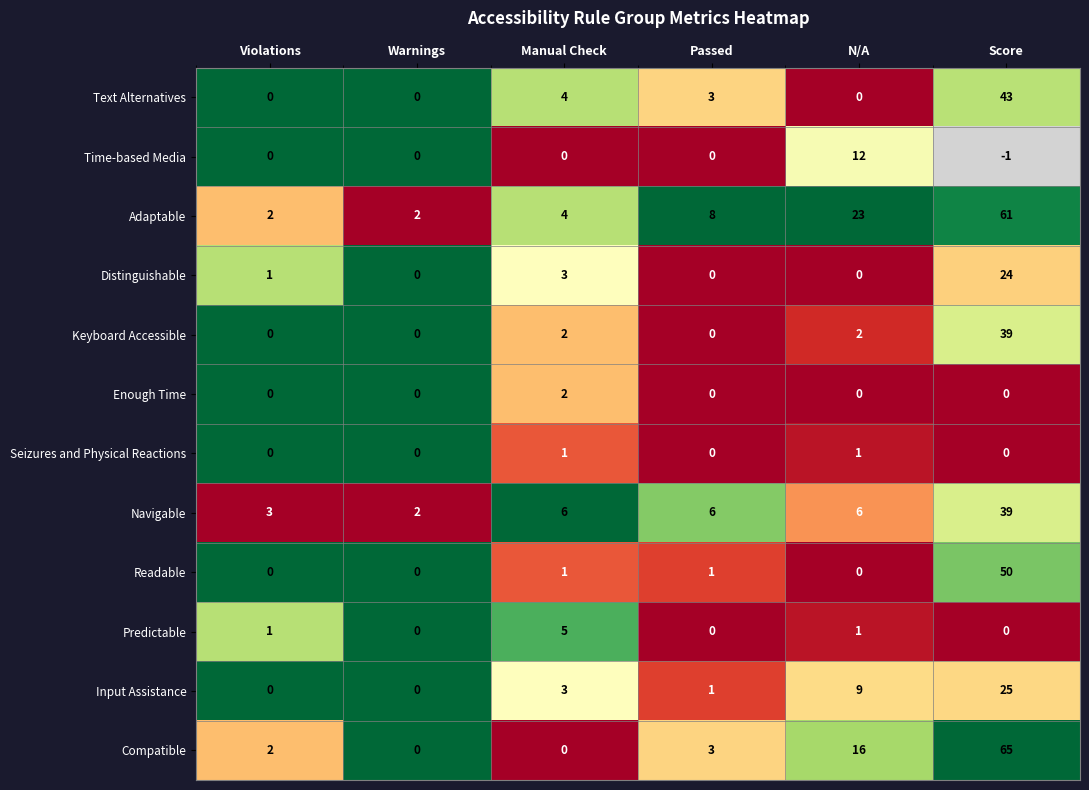

At which category does the chart reach its minimum across all series?

N/A